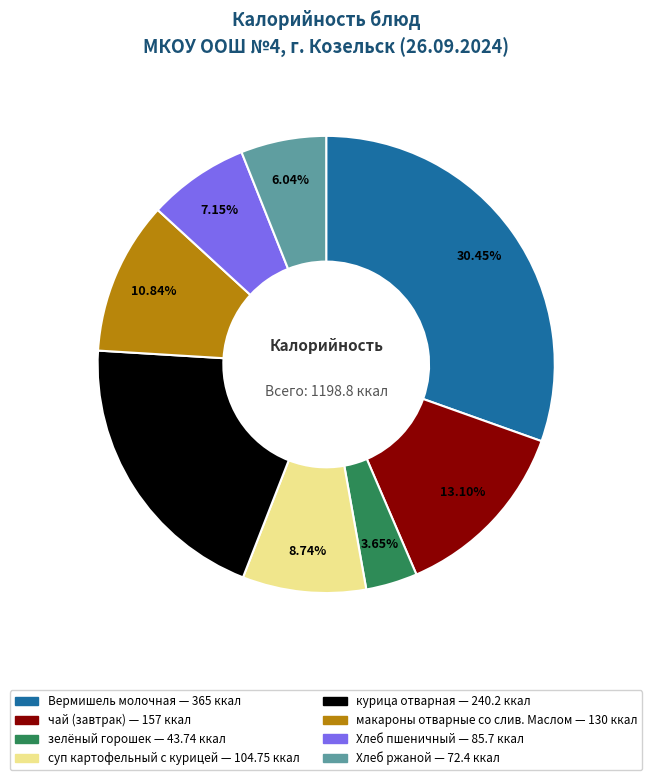

What is the ratio of the value at Хлеб пшеничный to the value at чай (завтрак)?

0.5